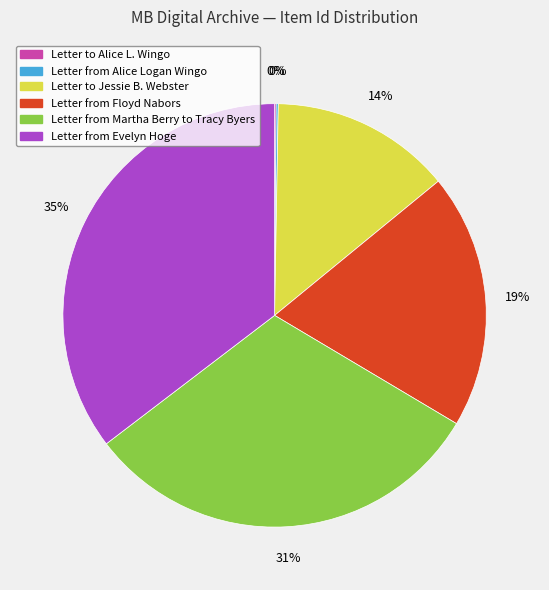

Which category has the biggest portion of the pie?

Letter from Evelyn Hoge